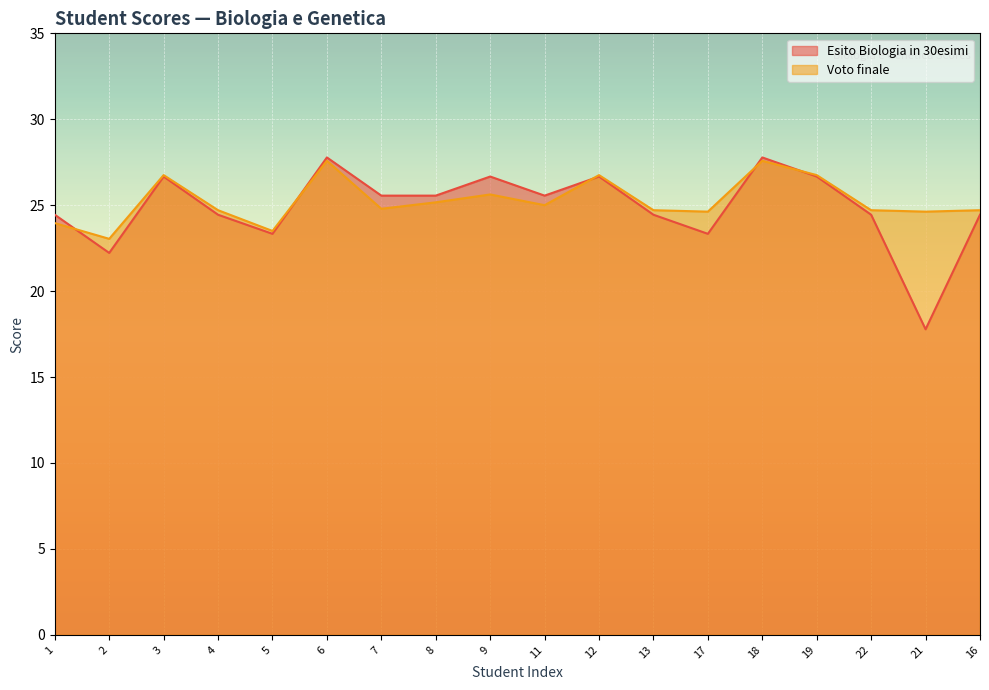

What is the label of the 11th point from the left?

12